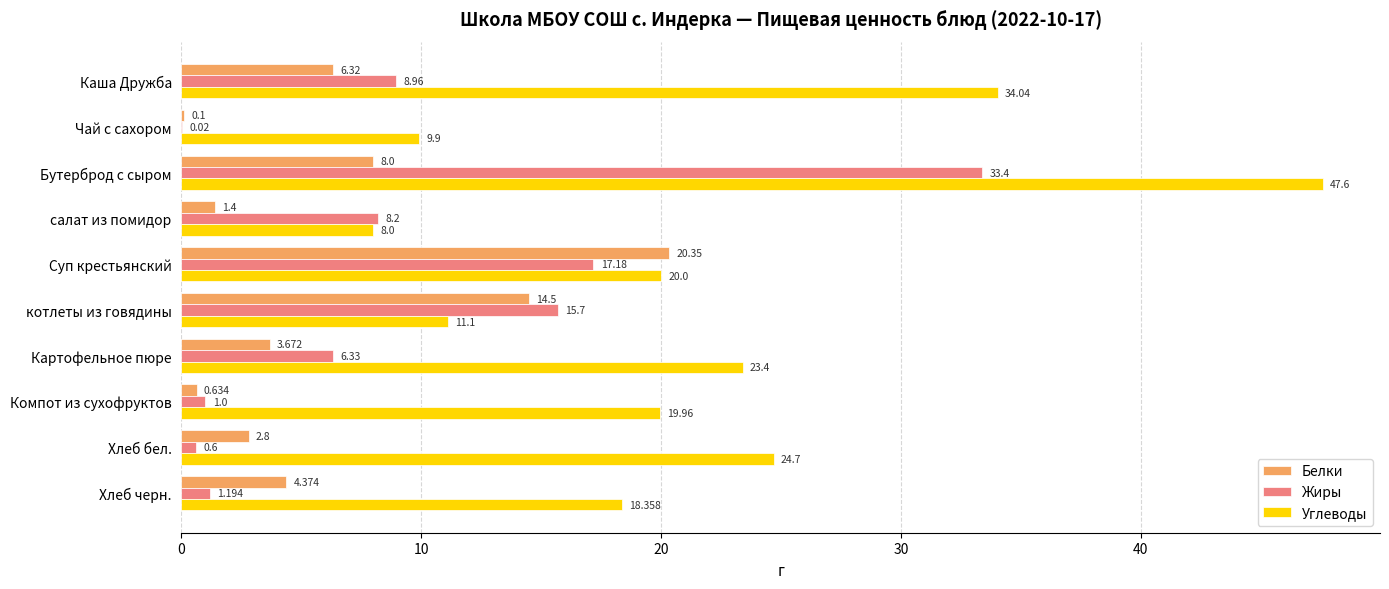

At which category is the sum across all series the highest?

Бутерброд с сыром